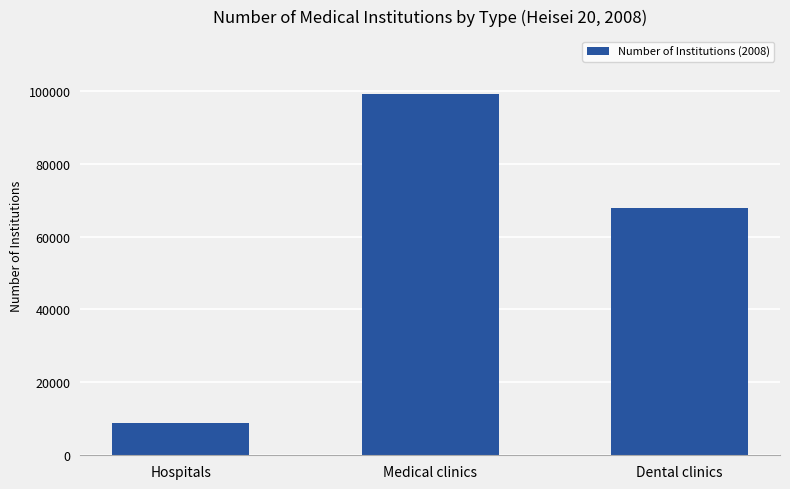

List the labels in order of value, smallest first.

Hospitals, Dental clinics, Medical clinics